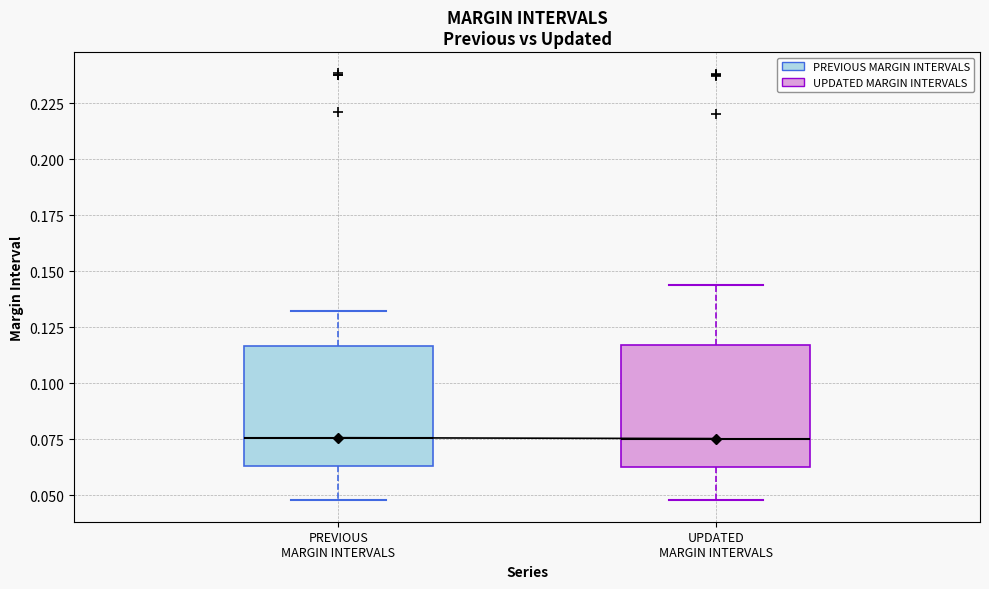

Reading left to right, read every box against the y-axis: the position of its median line, the range the box covers, and the ends of its whiskers. The values are not printed on the chart, so give them approximately, as read against the axis.

PREVIOUS MARGIN INTERVALS: median 0.075, box 0.065 to 0.115, whiskers 0.050 to 0.130
UPDATED MARGIN INTERVALS: median 0.075, box 0.065 to 0.115, whiskers 0.050 to 0.145